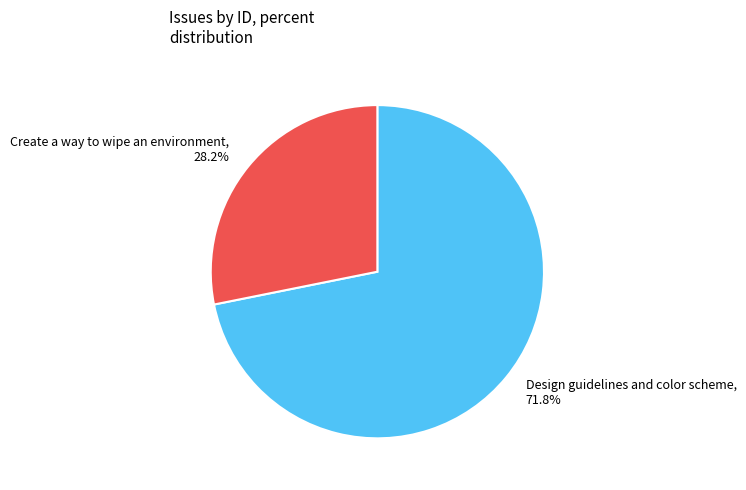

To the nearest percent, what is the difference between the Design guidelines and color scheme and Create a way to wipe an environment slice percentages?

44%